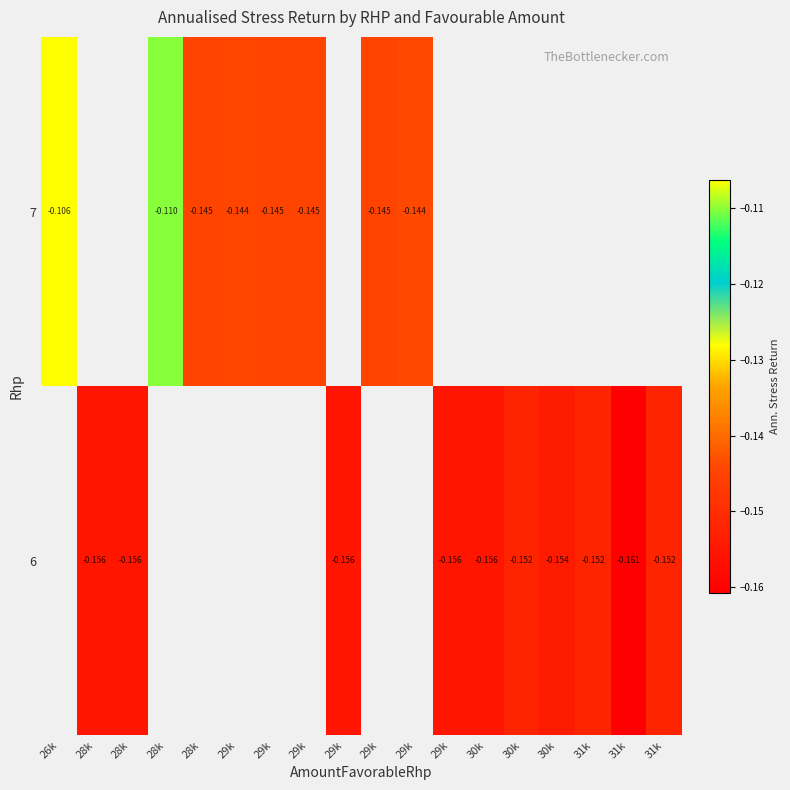

List the series in order of their peak value, highest first.

6, 7